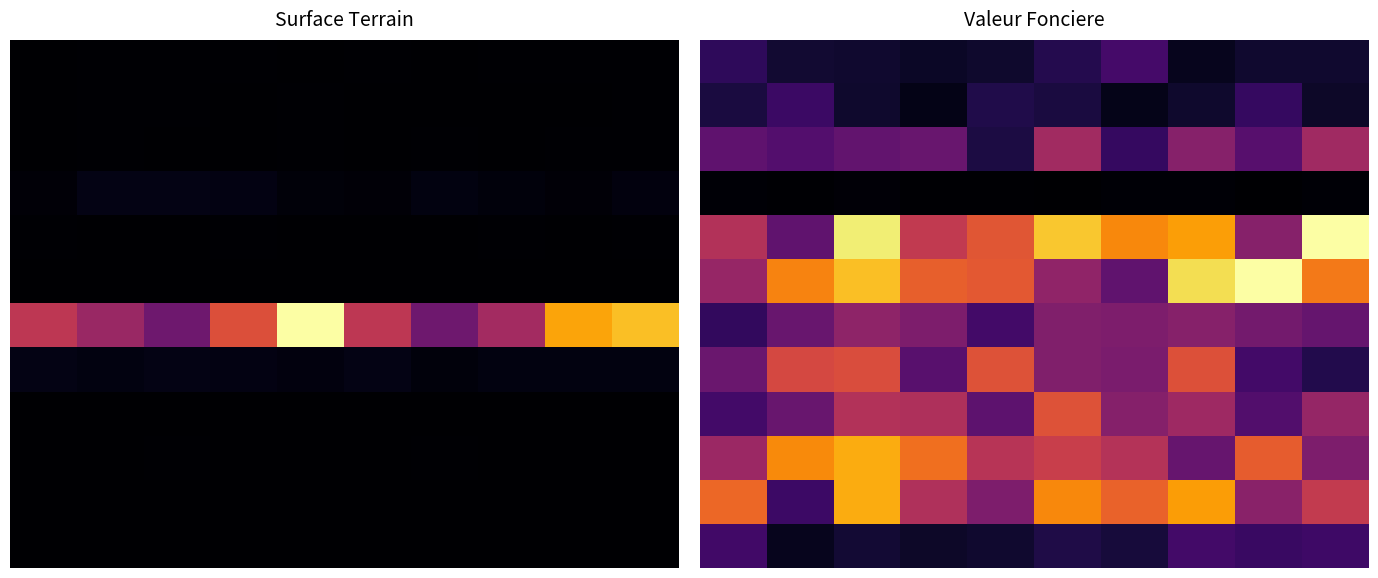

What is the greatest value displayed?

1.0